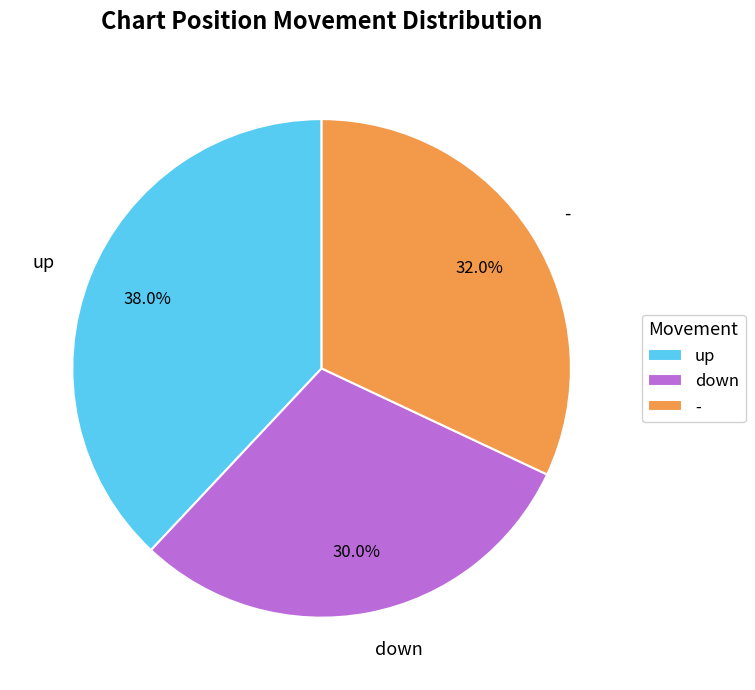

To the nearest percent, what portion does - represent?

32%